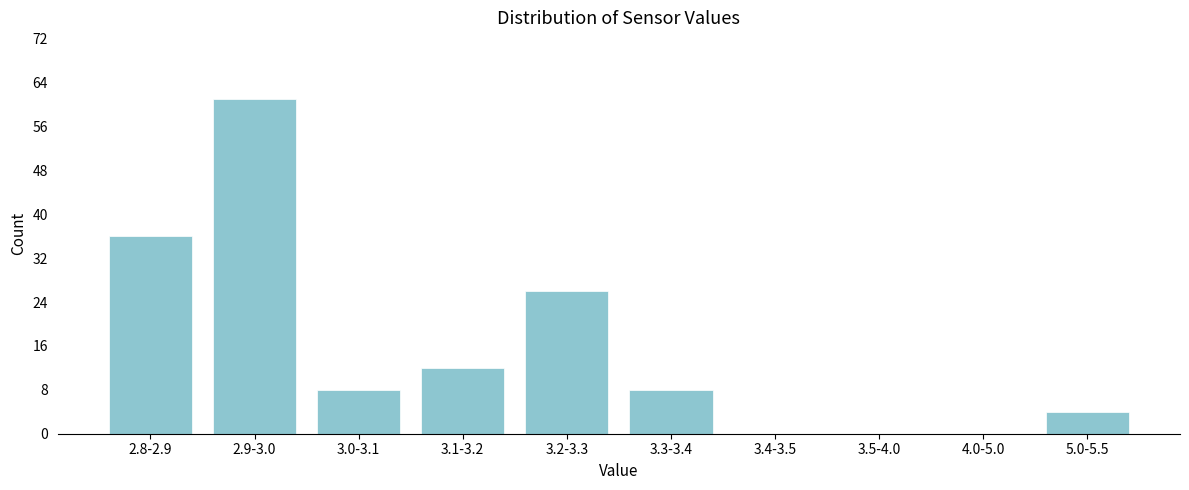

Reading right to left, list all the values displayed in this chart.

5.0-5.5=4	4.0-5.0=0	3.5-4.0=0	3.4-3.5=0	3.3-3.4=8	3.2-3.3=26	3.1-3.2=12	3.0-3.1=8	2.9-3.0=61	2.8-2.9=36